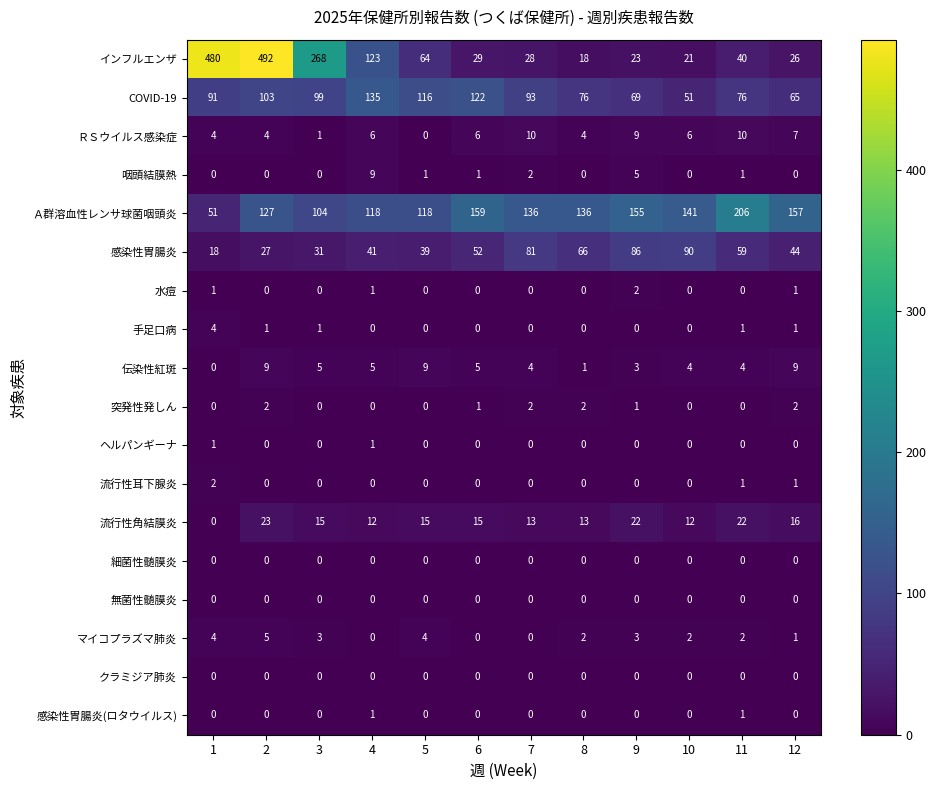

How many data points does each series have?

12